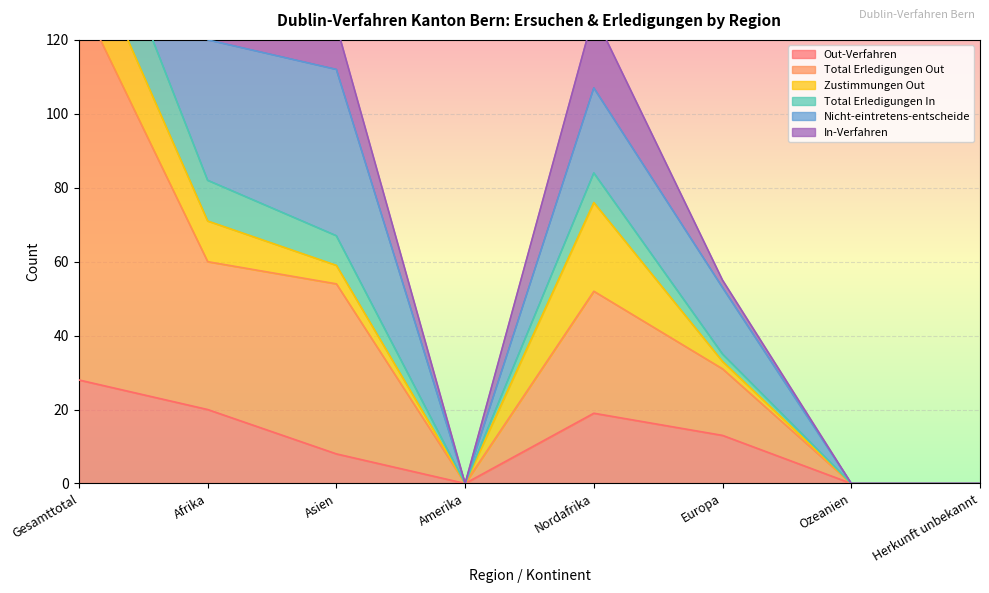

Between Herkunft unbekannt and Afrika, which is larger?

Afrika